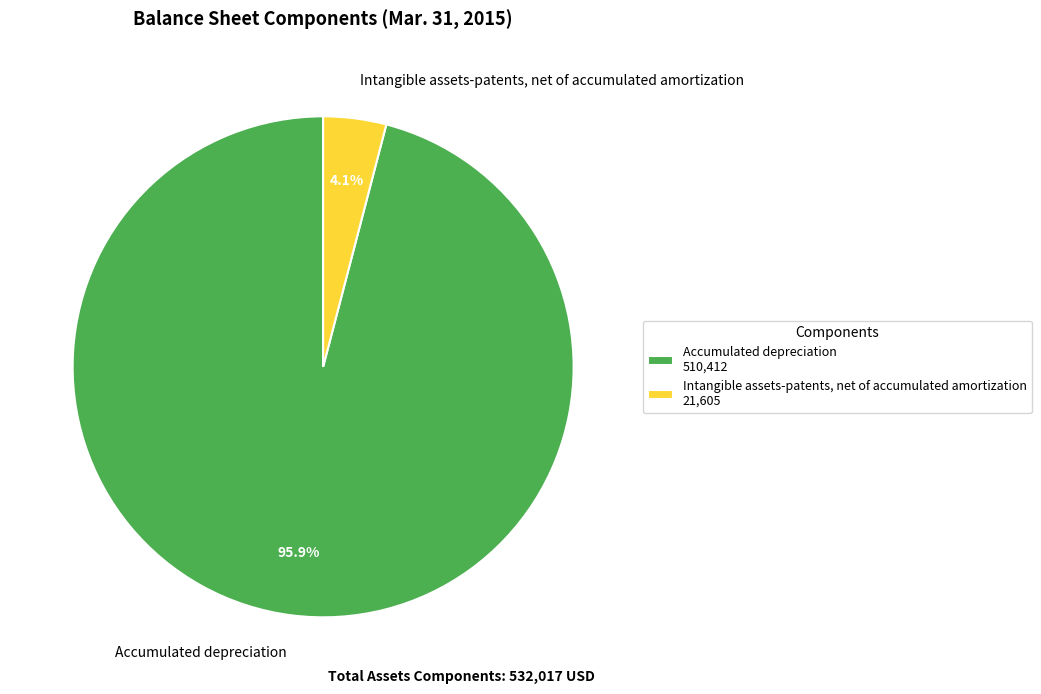

To the nearest percent, what percentage of the pie is Intangible assets-patents, net of accumulated amortization?

4%